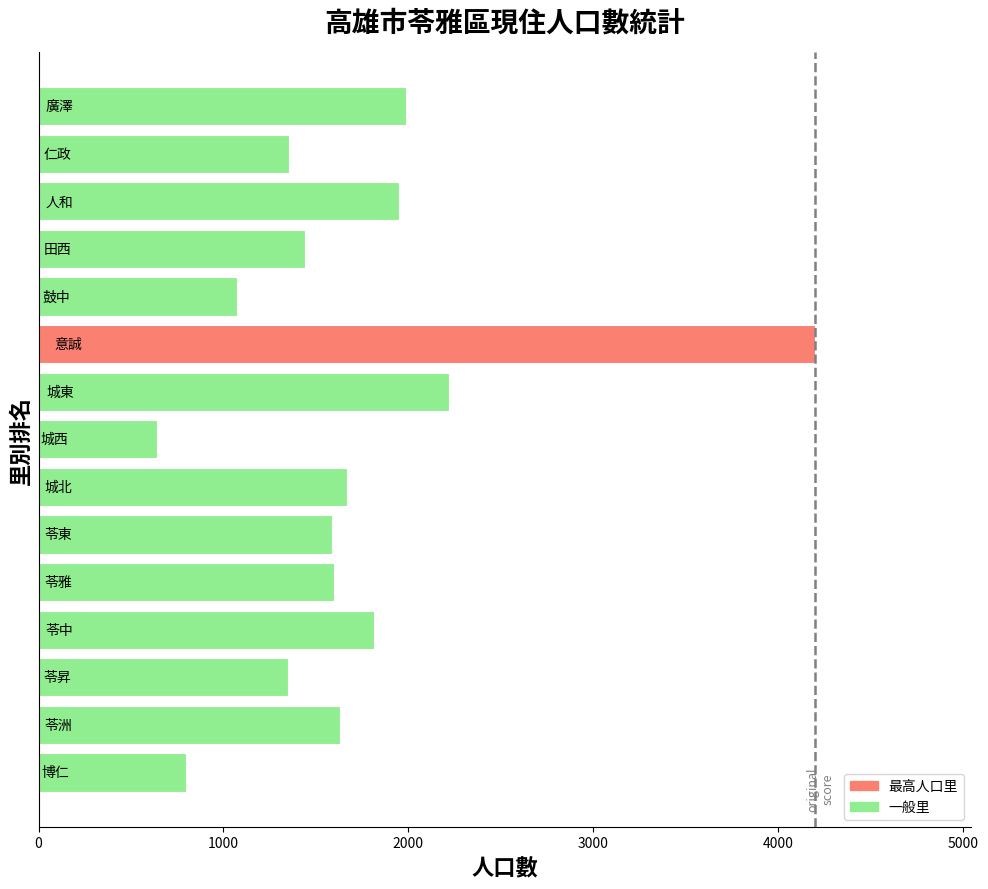

How many data points are less than 1595?

7